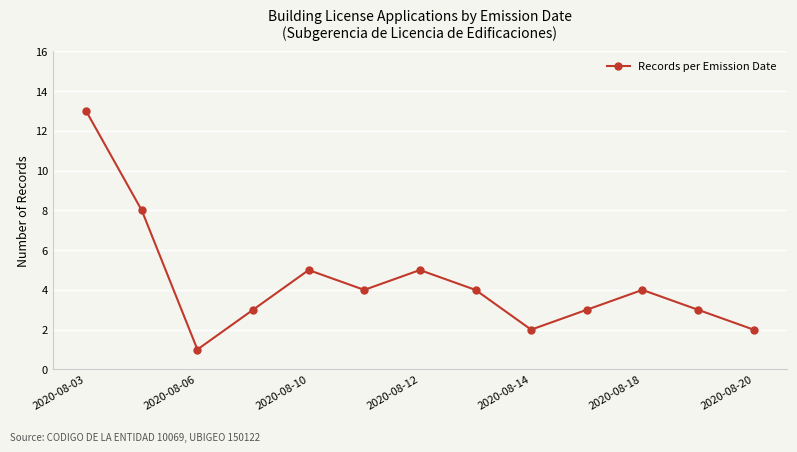

True or false: there are more than 1 points higher than both neighbors.

True